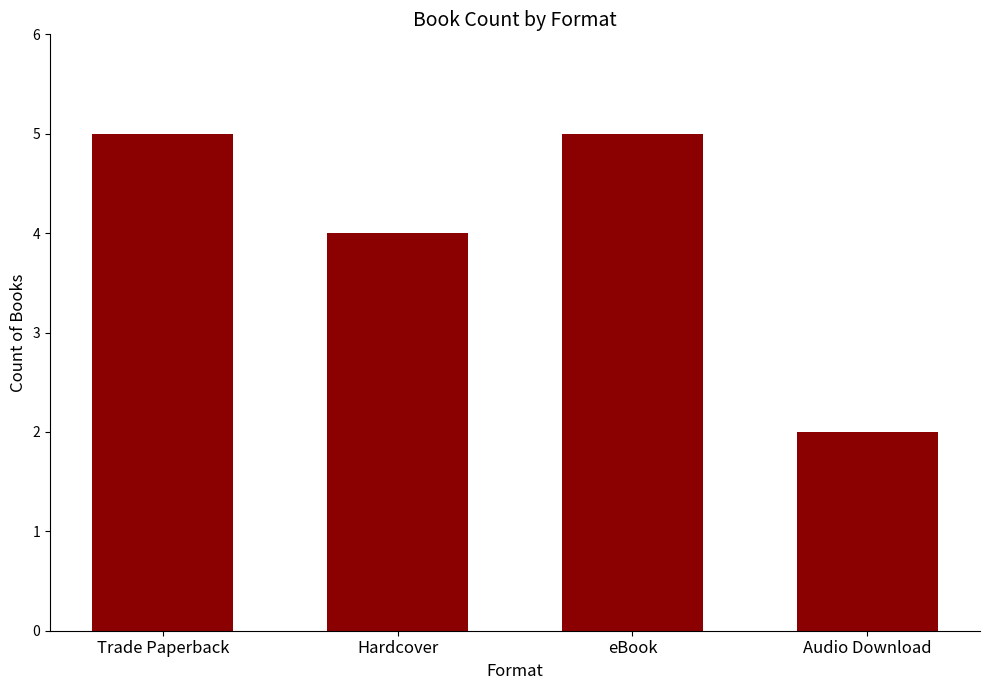

Are the bars grouped side by side (vs. stacked)?

No